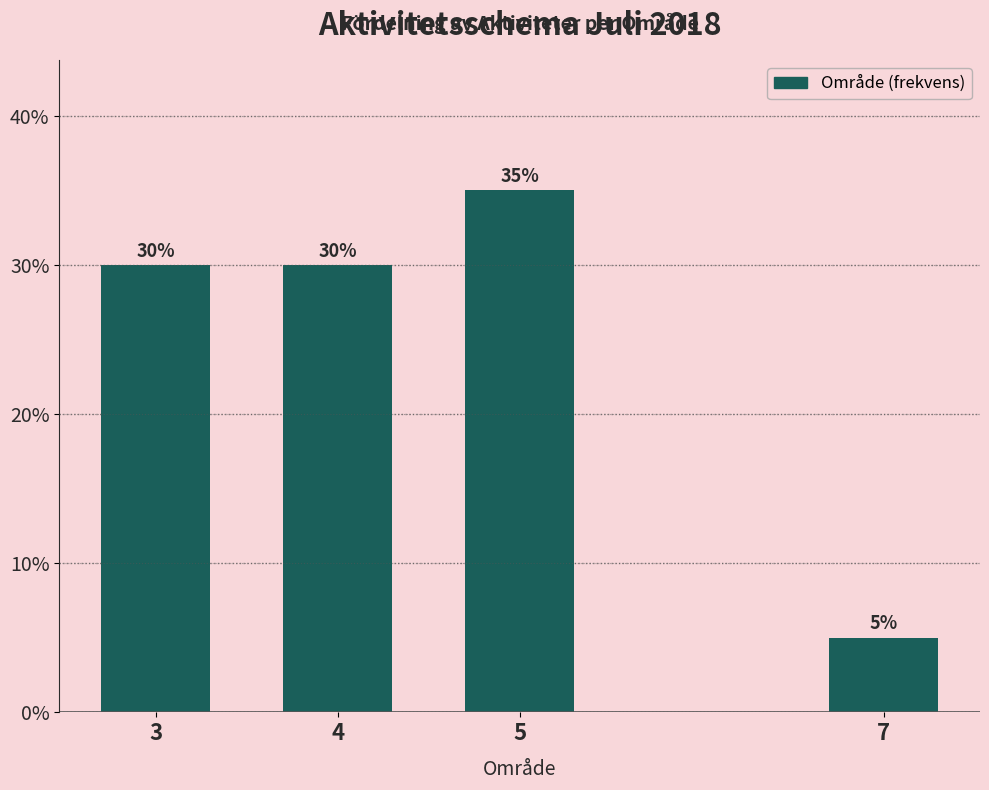

Reading left to right, transcribe all the data shown in this chart.

30	30	35	5